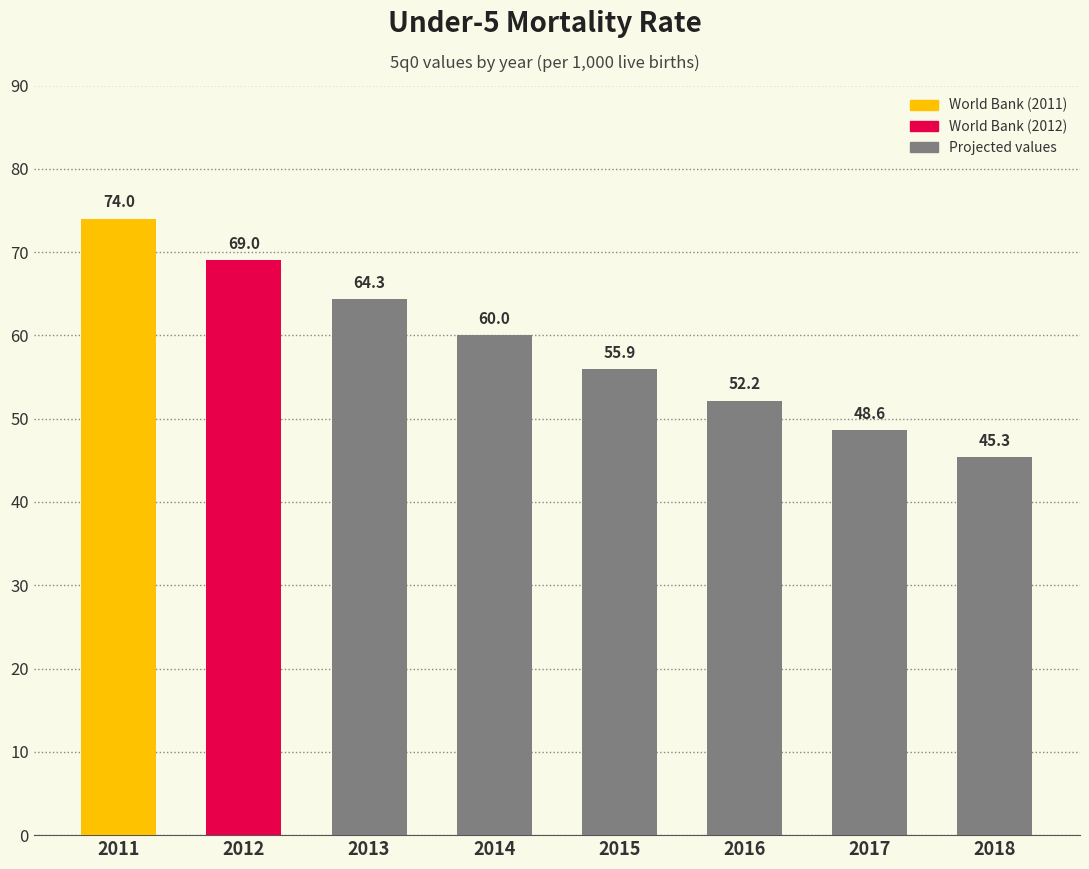

How many values are below 59?

4